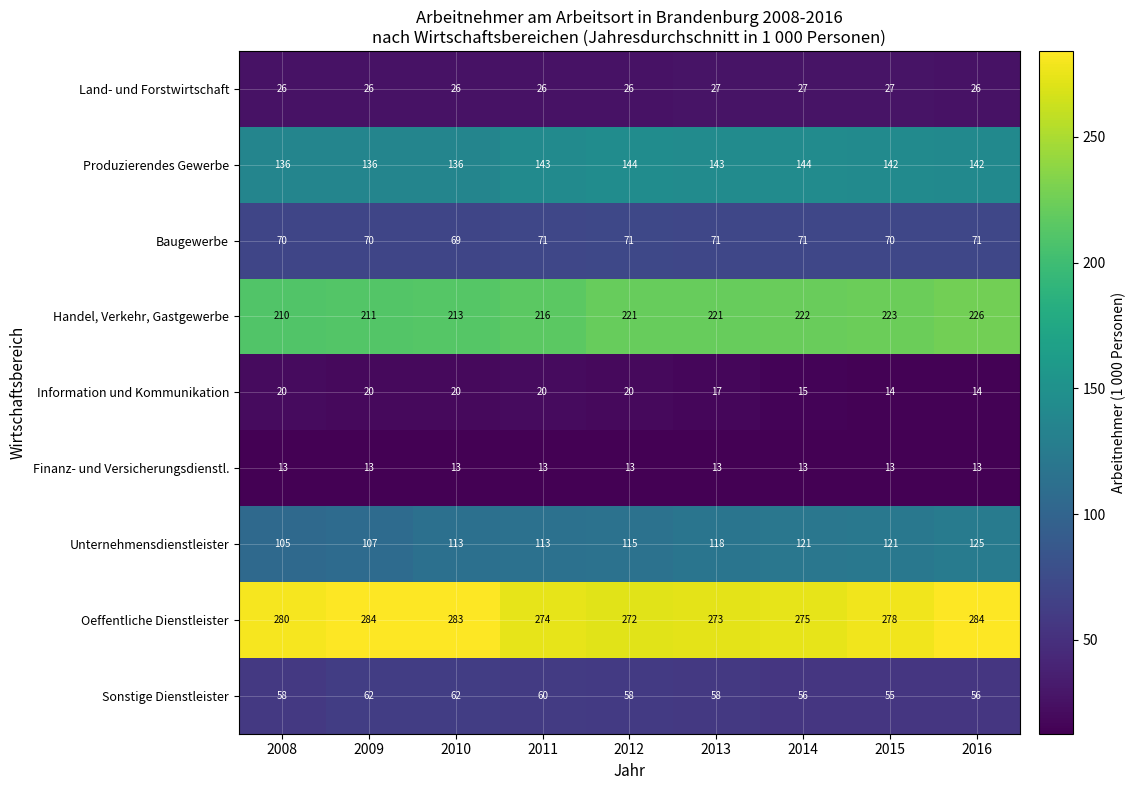

Which series has the largest total across all categories?

Oeffentliche Dienstleister